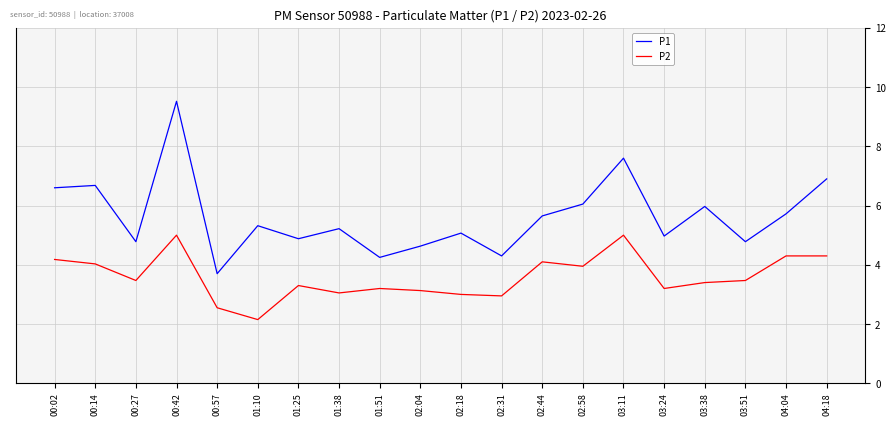

Is this an area chart (filled region under the line)?

No